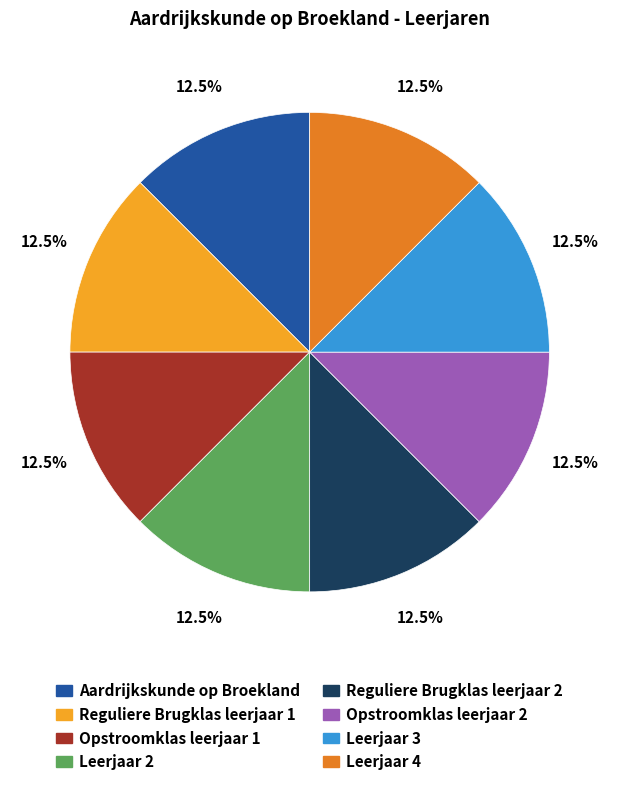

How many slices are in this pie chart?

8